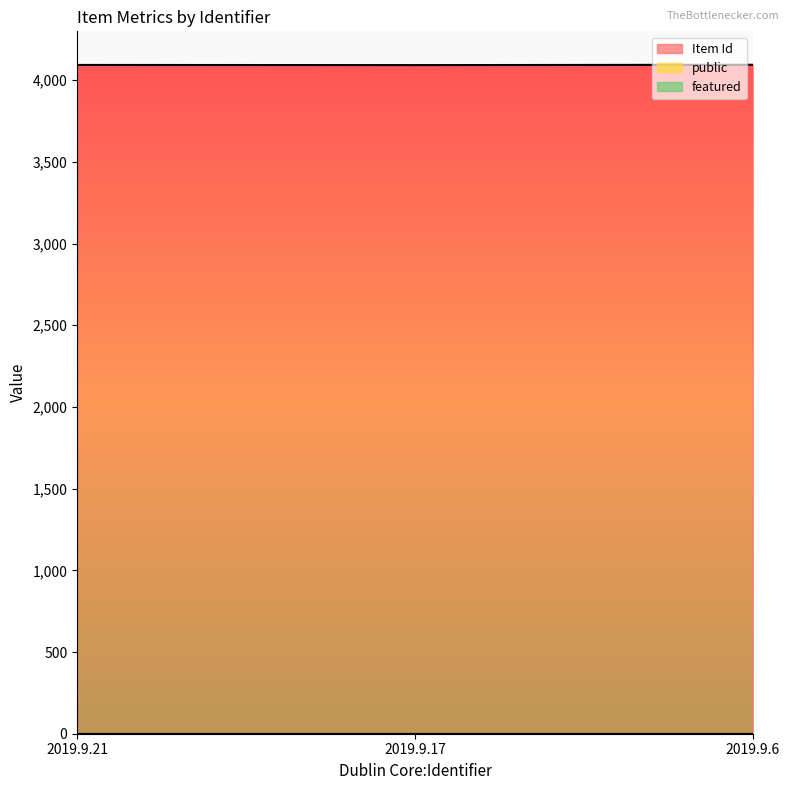

True or false: Item Id has a value of 4092 at 2019.9.17.

True